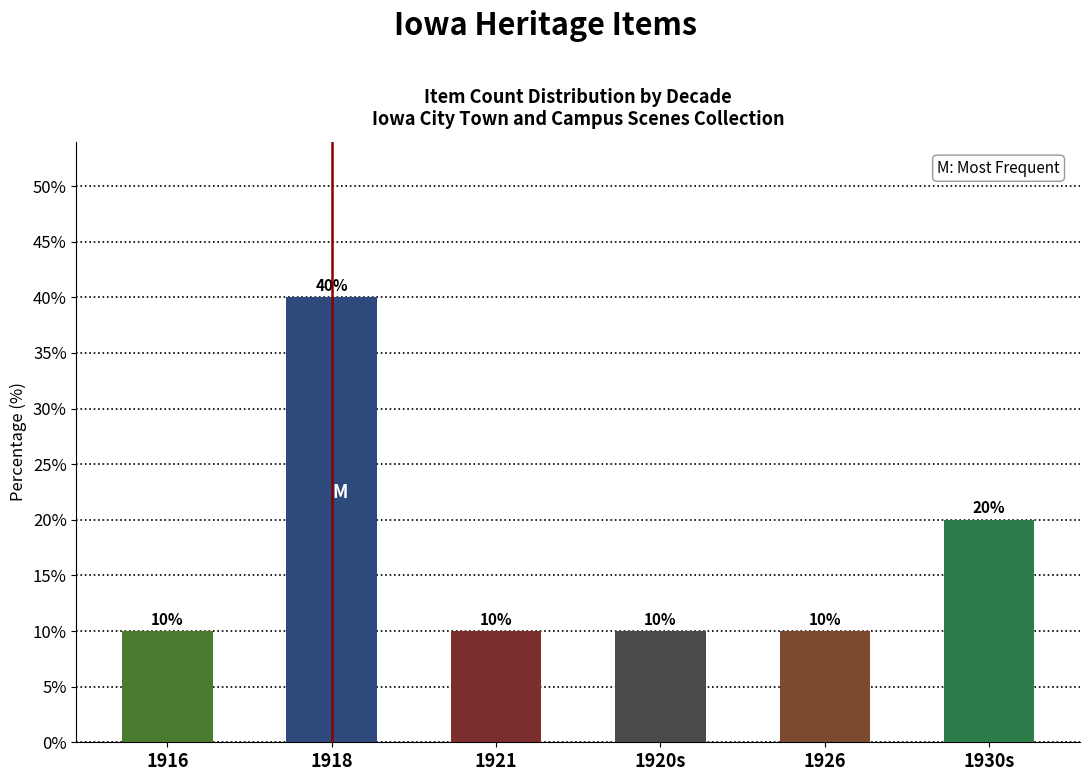

What is the ratio of the value at 1921 to the value at 1926?

1.0